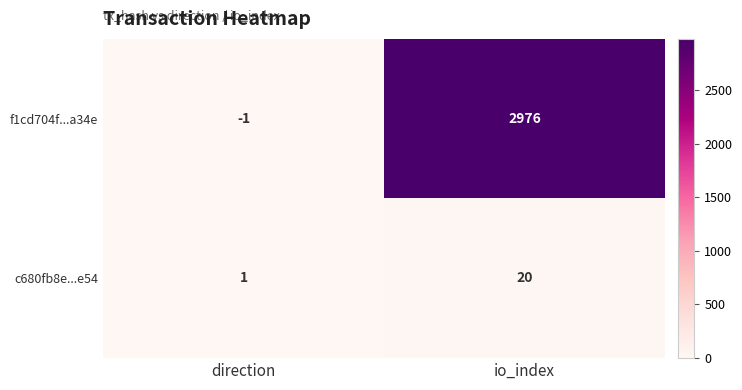

At which category does the chart reach its minimum across all series?

direction